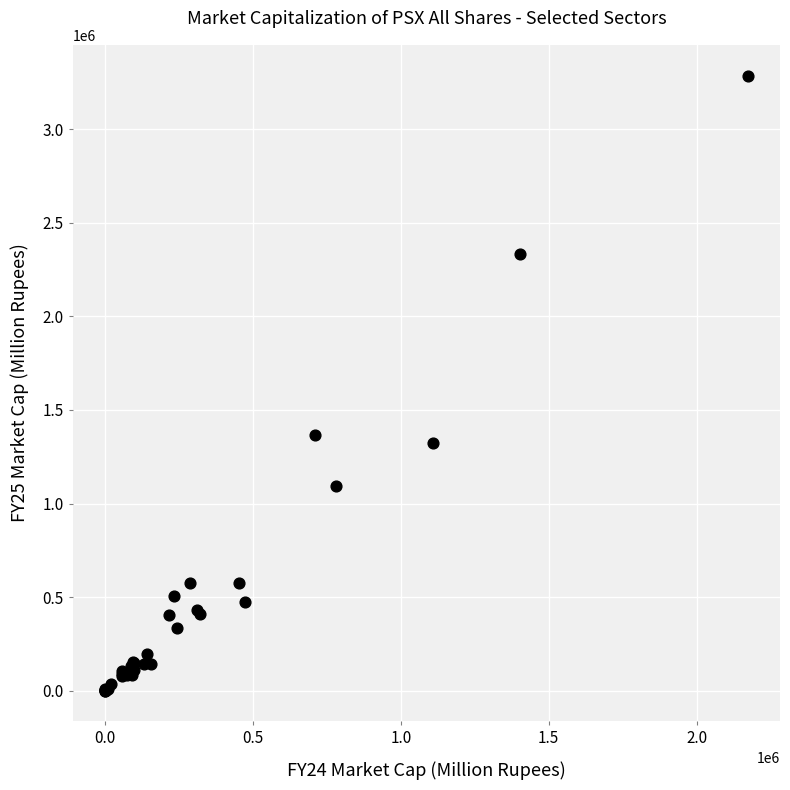

What Y value in the scatter plot is closest to 1643245?

1365269.2